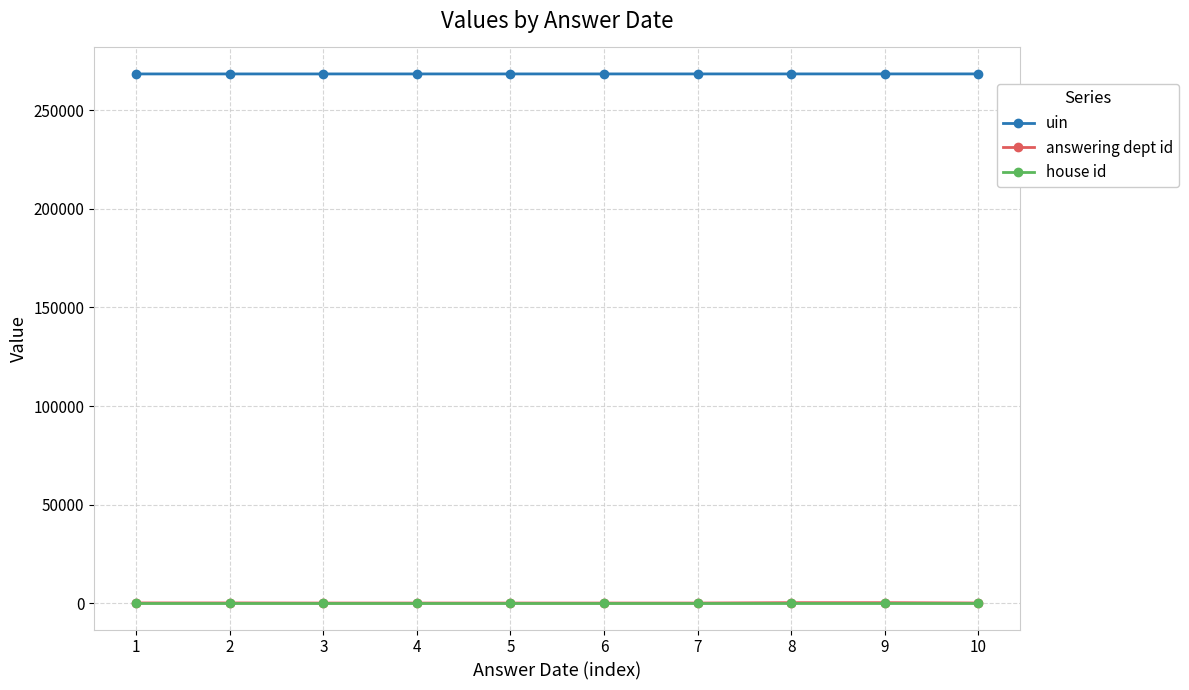

What is the lowest value of the uin series?

268519